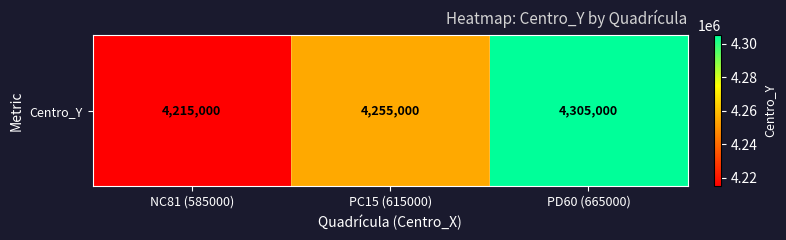

Where does the data first go above 4255000?

PD60 (665000)